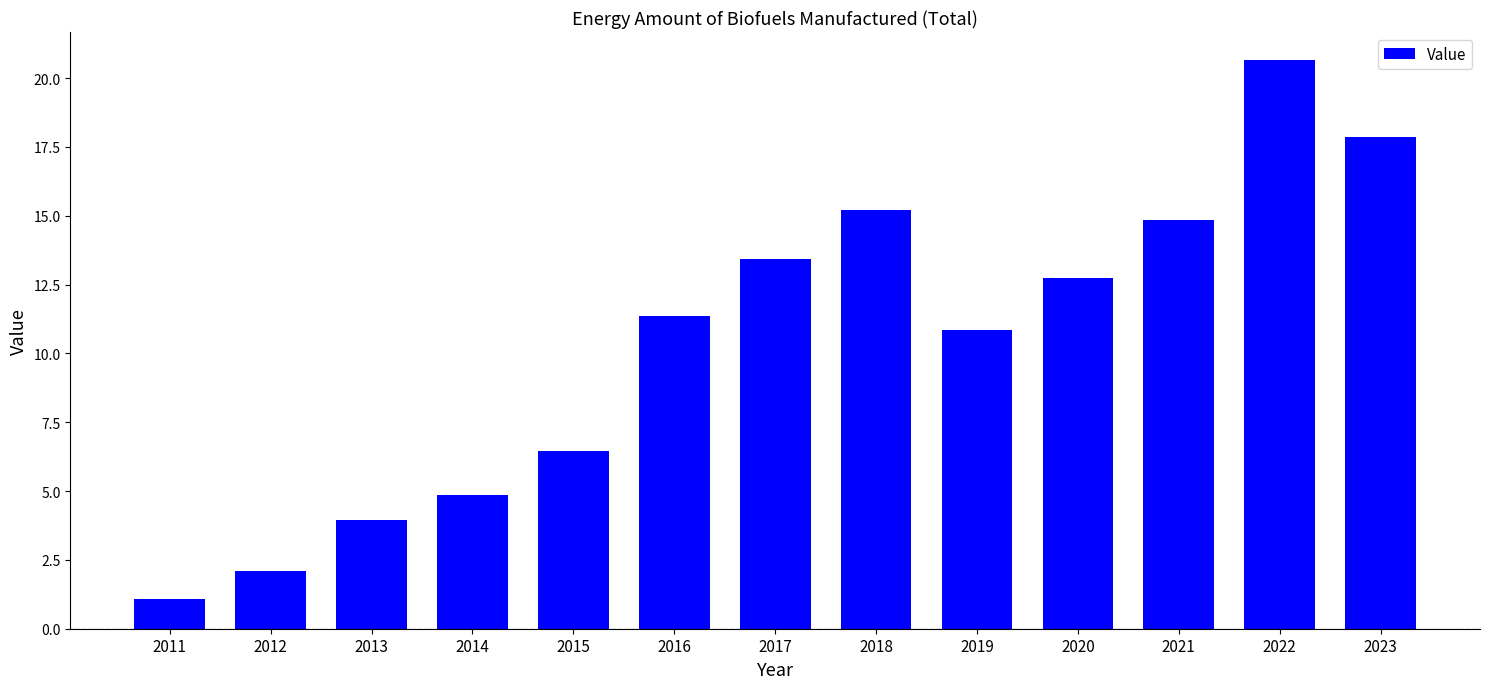

Reading left to right, transcribe all the data shown in this chart.

1.1	2.1	3.9	4.9	6.5	11.4	13.4	15.2	10.9	12.7	14.8	20.6	17.9